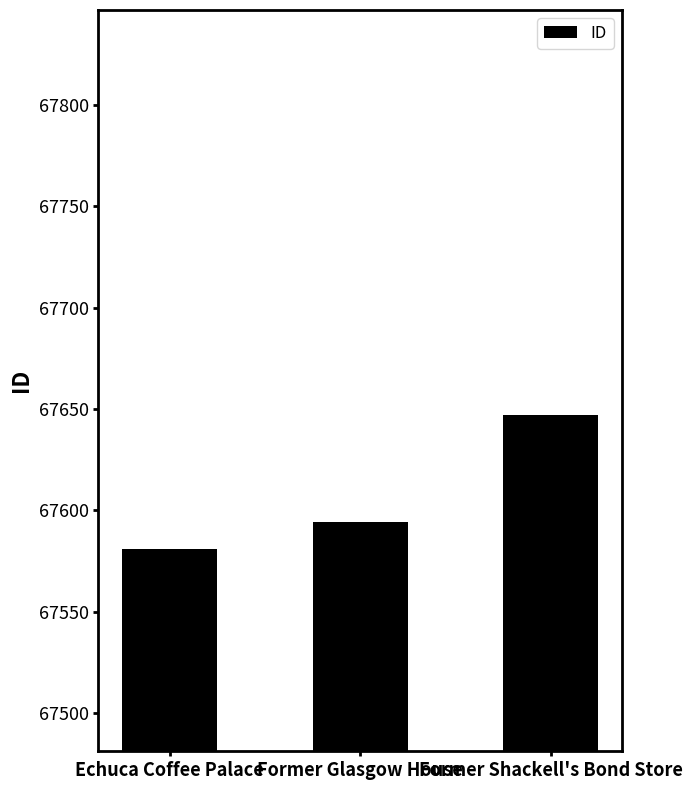

True or false: the data shows 67581 at Echuca Coffee Palace.

True